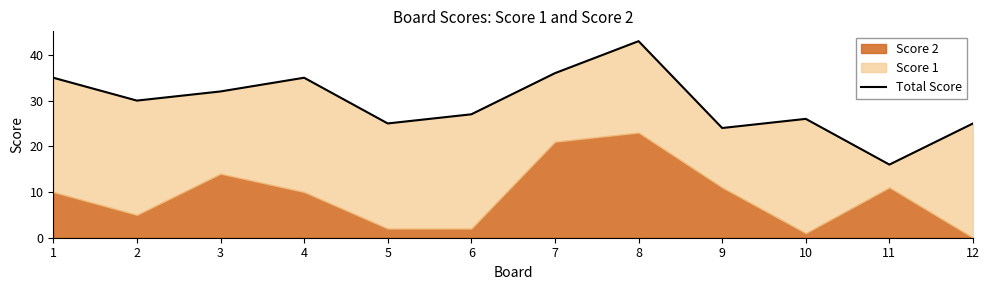

Reading left to right, extract all data points from this chart.

1=35	2=30	3=32	4=35	5=25	6=27	7=36	8=43	9=24	10=26	11=16	12=25